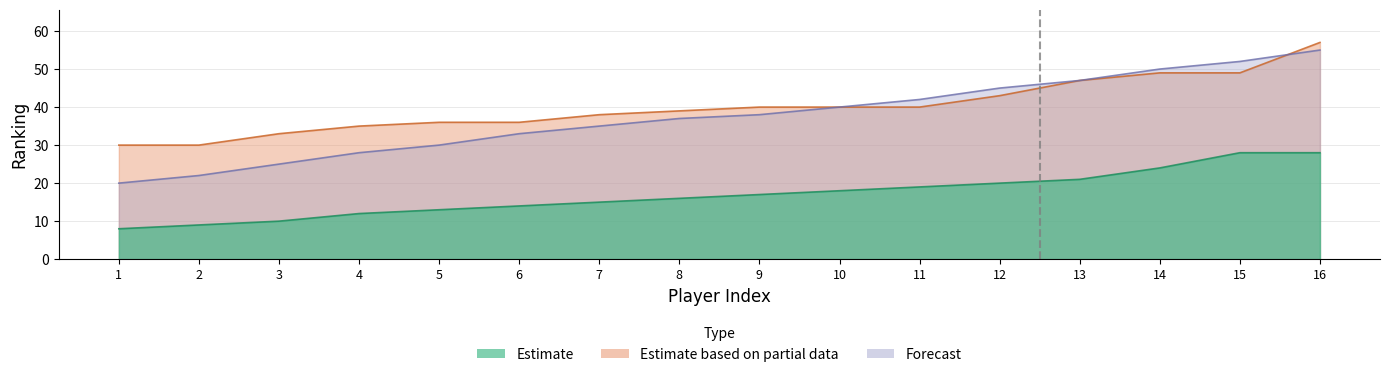

What is the lowest value of the Estimate series?

8